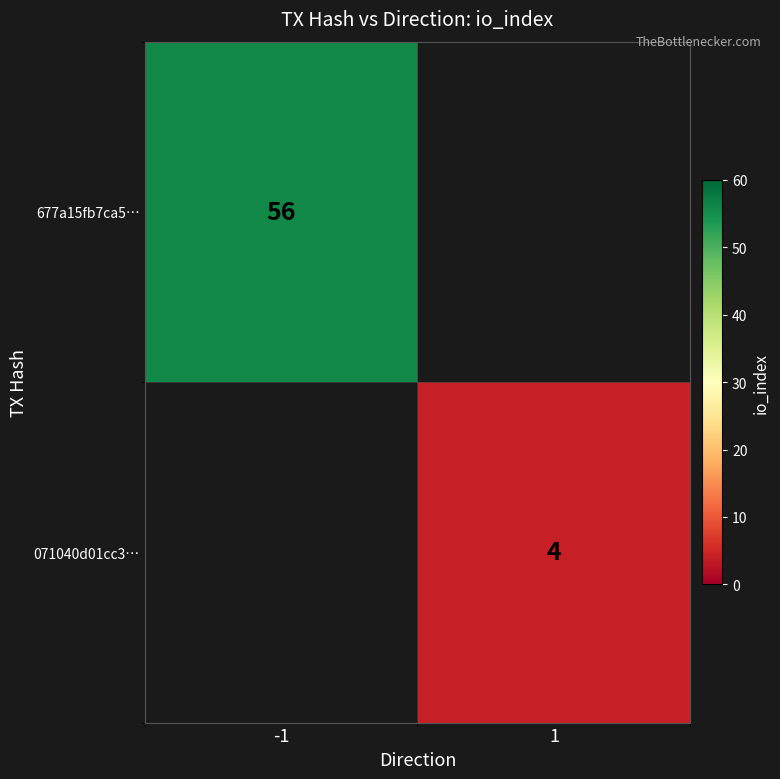

The value of 071040d01cc3… at 1 is 2. True or false?

False